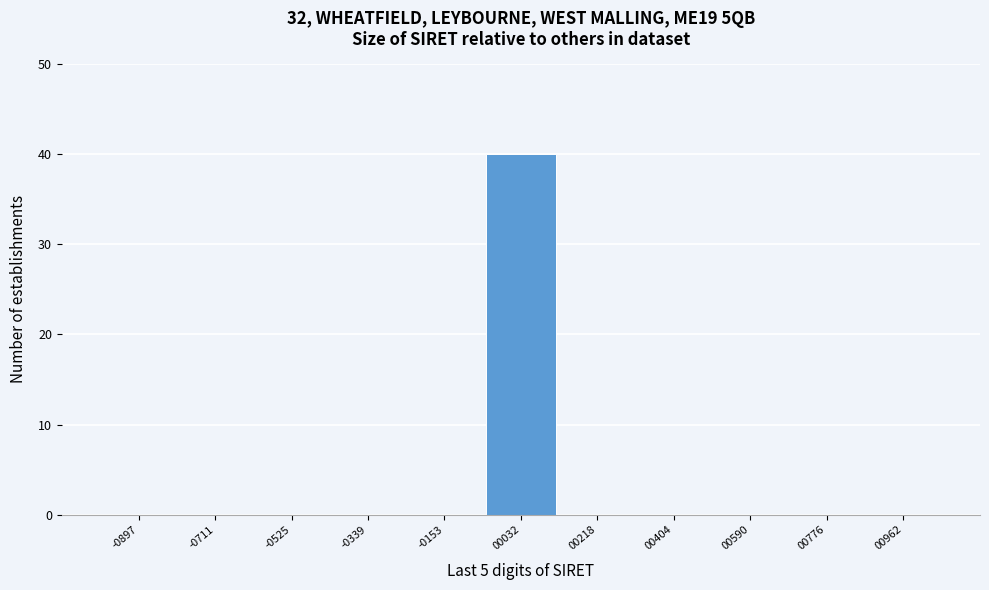

How tall is the bar that spans -60 to 120 on the x-axis? Neither the bar edges nor the heights are printed on the chart, so give them approximately, as read against the axes.

40